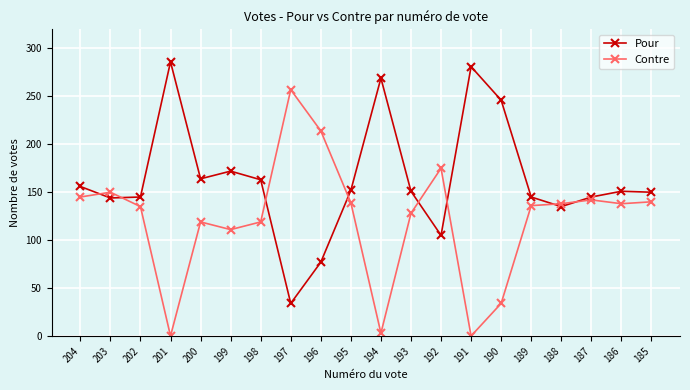

Where does the Contre series first go above 138?

204